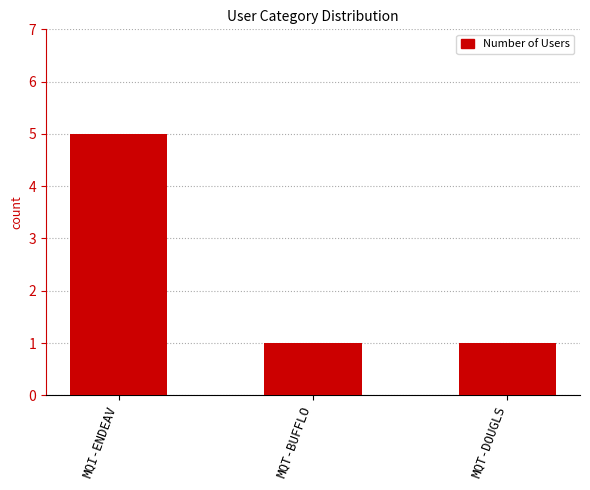

What is the maximum value shown in the chart?

5